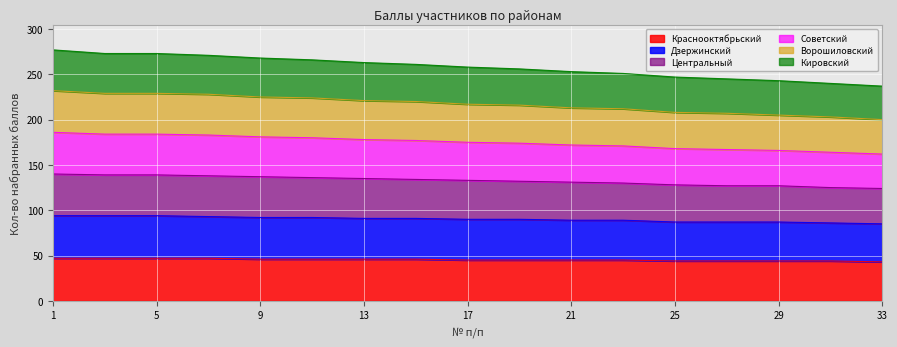

Does the chart display data point markers on the line(s)?

No